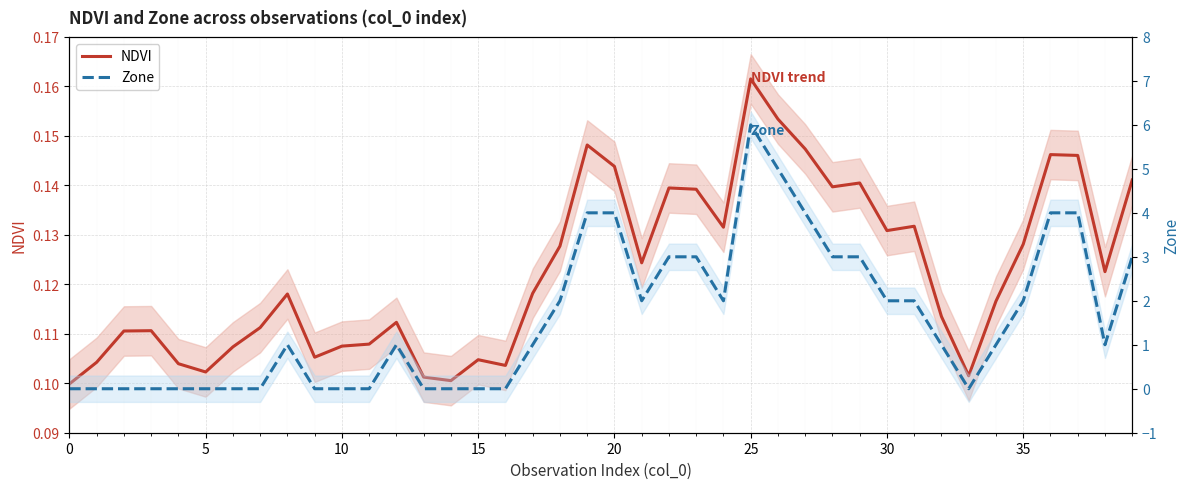

Where does the Zone series first go above 1?

18